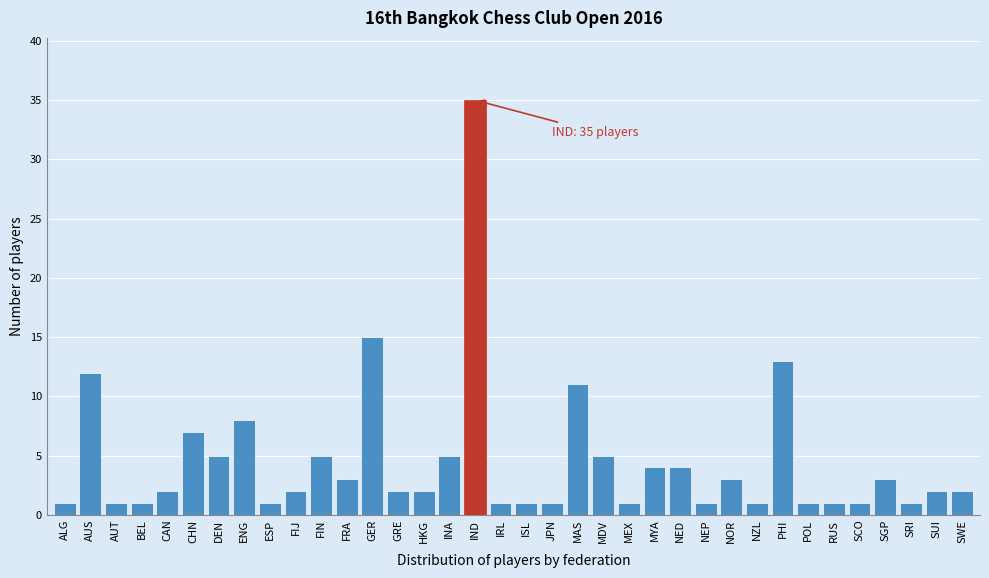

At which label is the value closest to 18?

GER